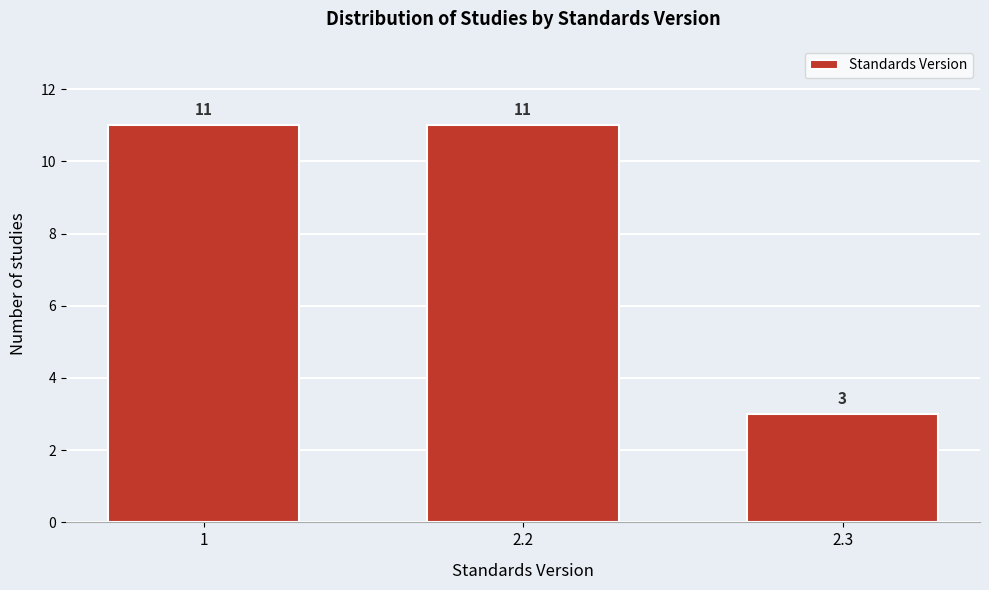

Reading left to right, what are all the values shown in this chart?

11	11	3